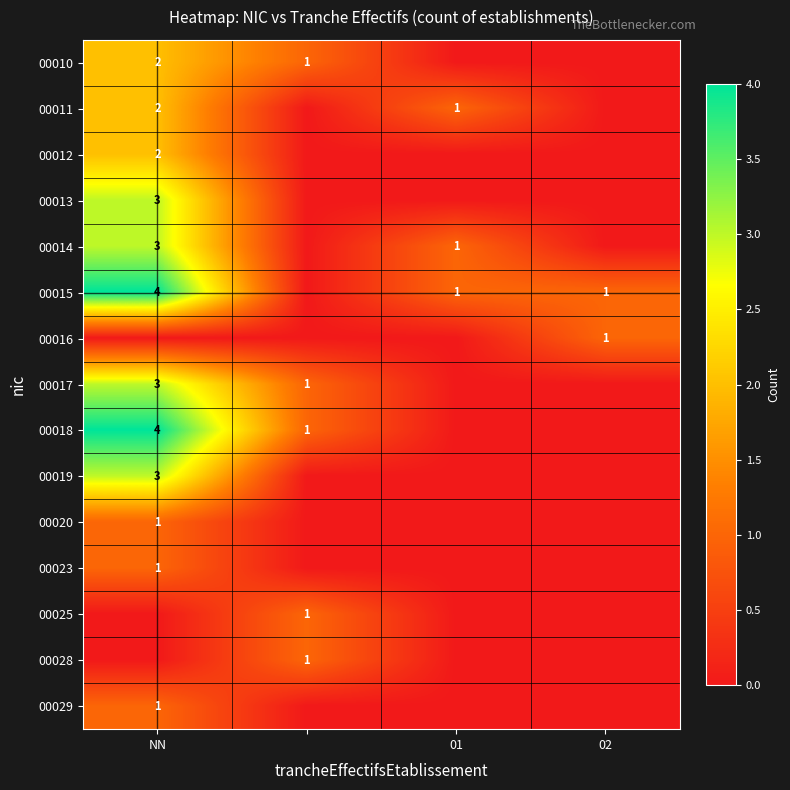

Rank the series at NN from highest to lowest value.

00015, 00018, 00013, 00014, 00017, 00019, 00010, 00011, 00012, 00020, 00023, 00029, 00016, 00025, 00028